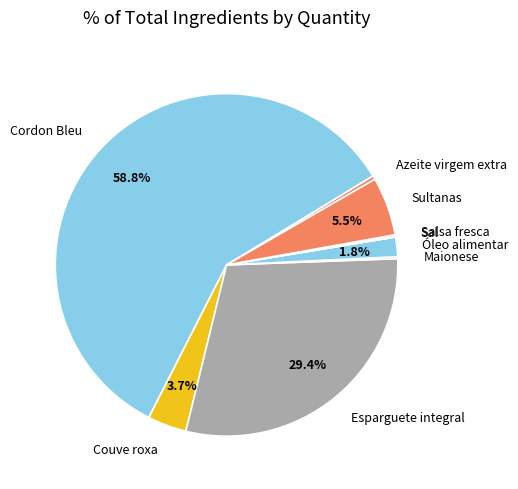

Between Azeite virgem extra and Couve roxa, which is larger?

Couve roxa